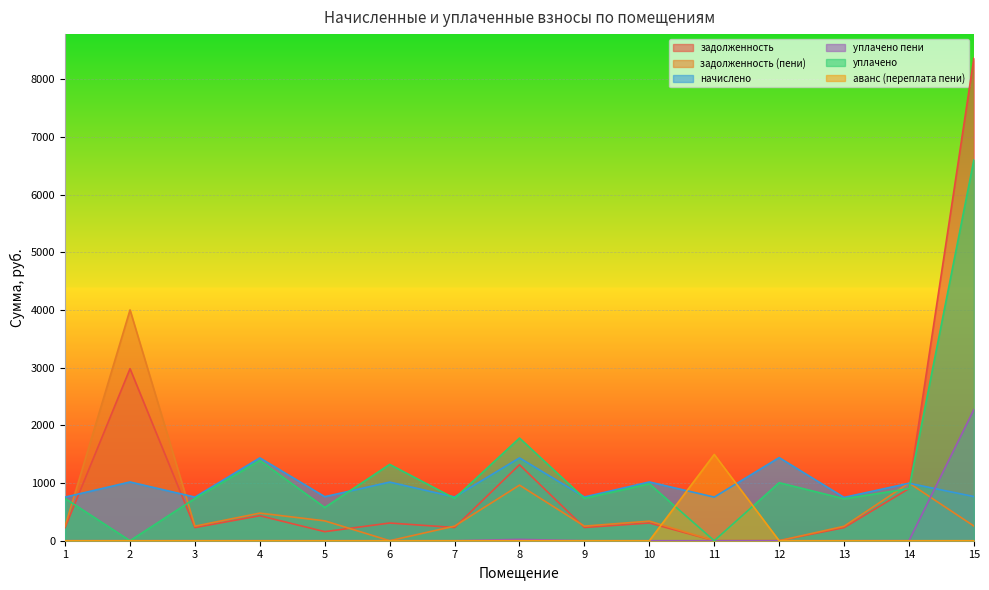

How many lines are shown in the chart?

6